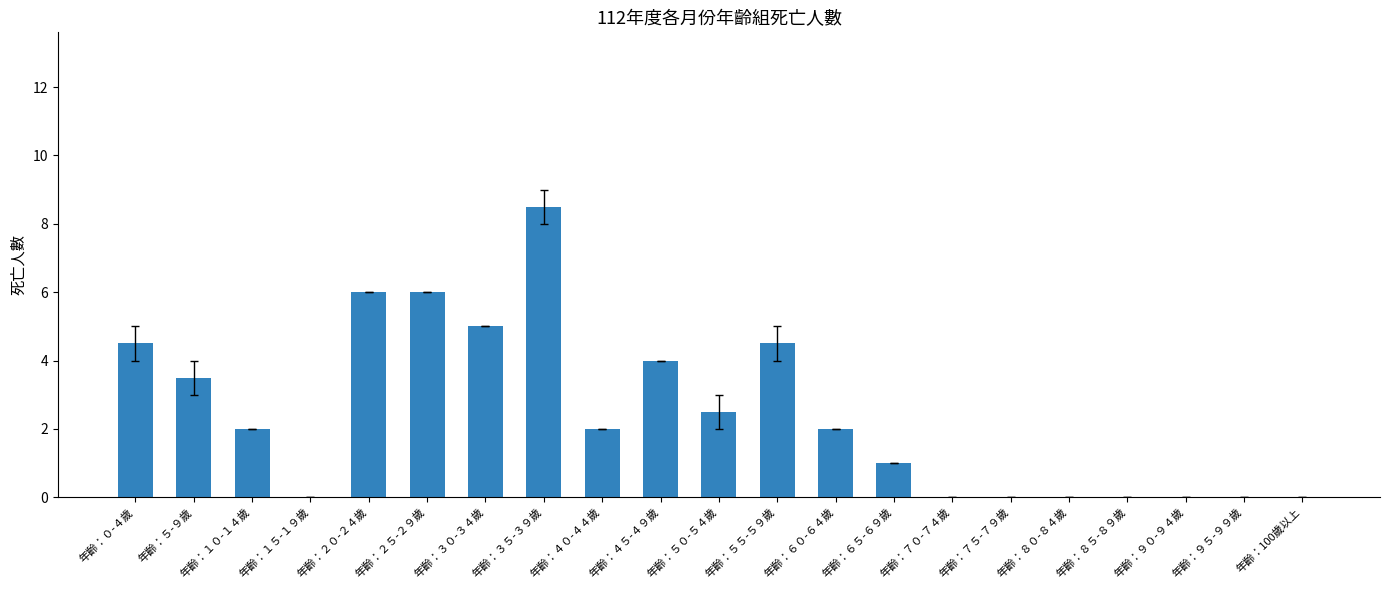

Is it true that the value at 年齡：２０-２４歲 is 6.0?

True